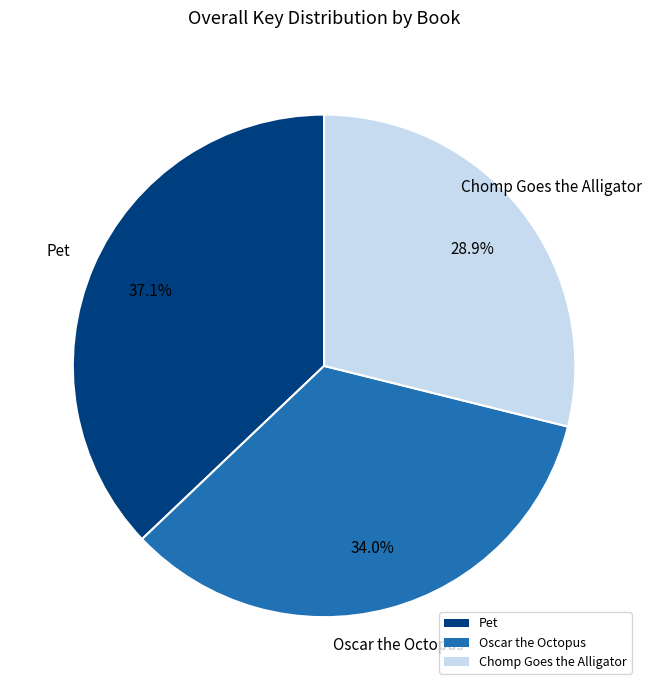

True or false: Chomp Goes the Alligator accounts for 16% of the total.

False